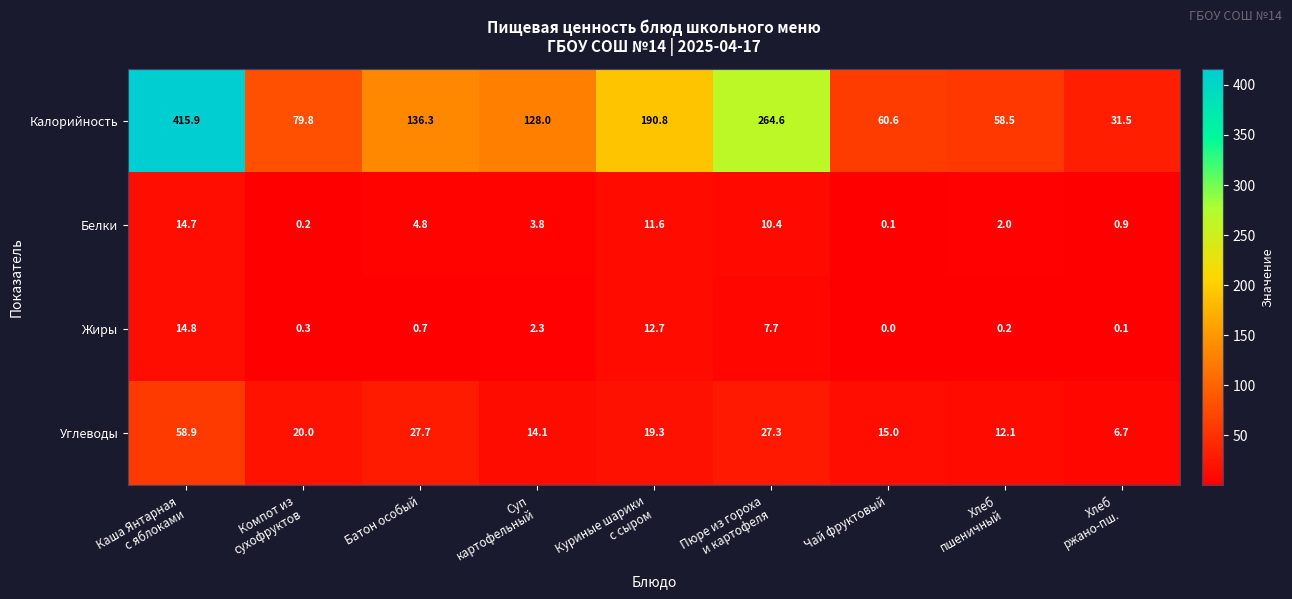

Which series has the widest spread of values?

Калорийность